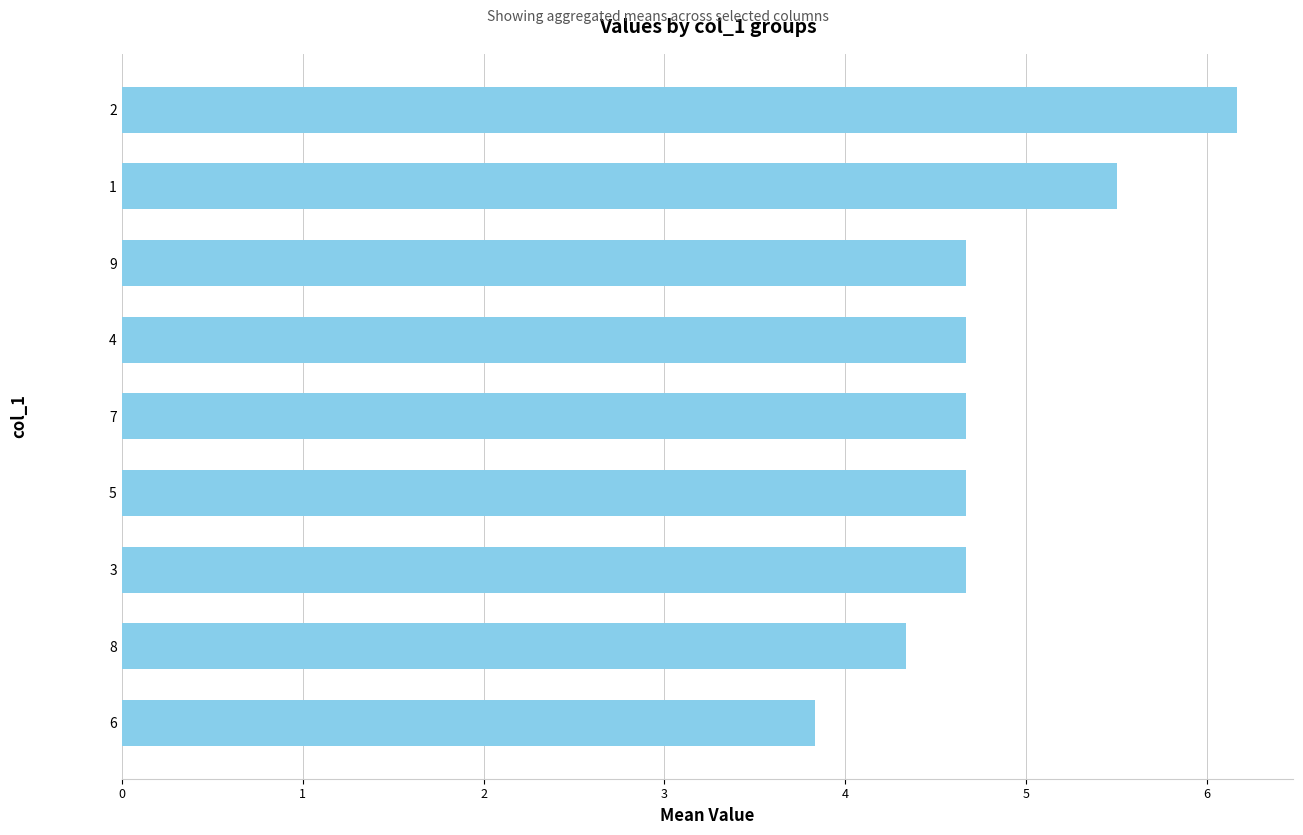

What value does the data have at 1?

5.5